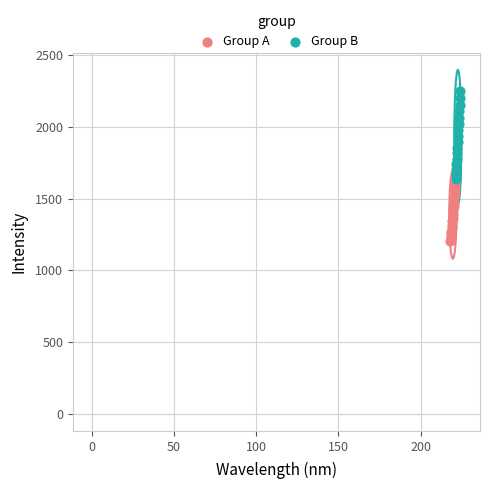

Which series contains the lowest Y value?

Group A